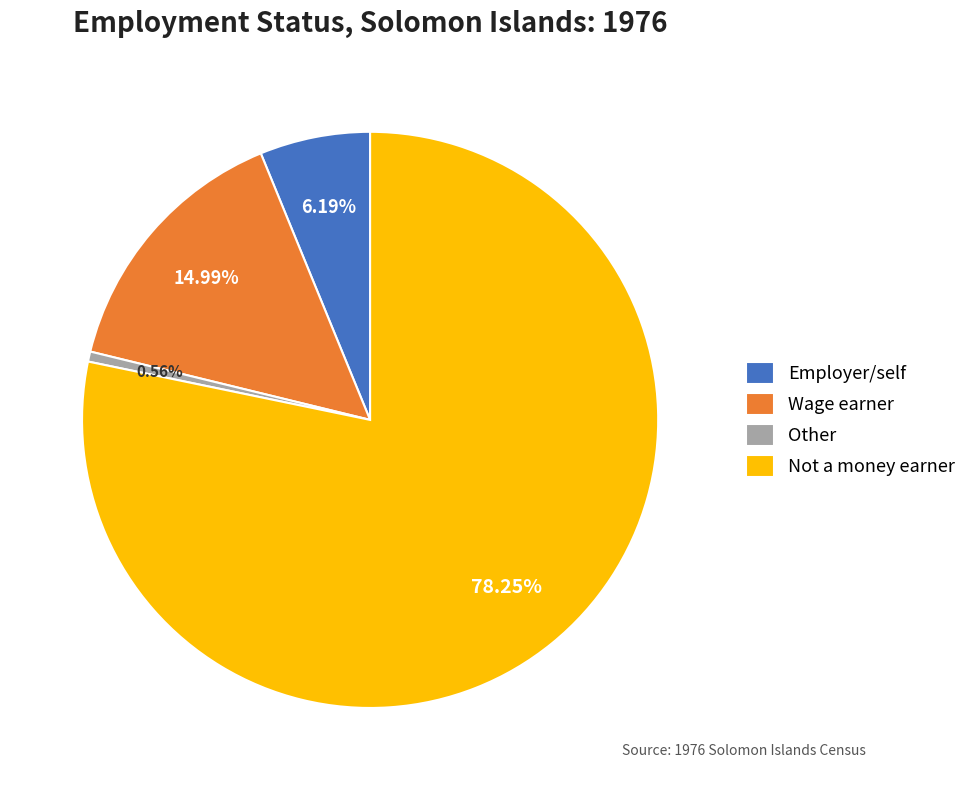

Count the number of slices in the pie.

4